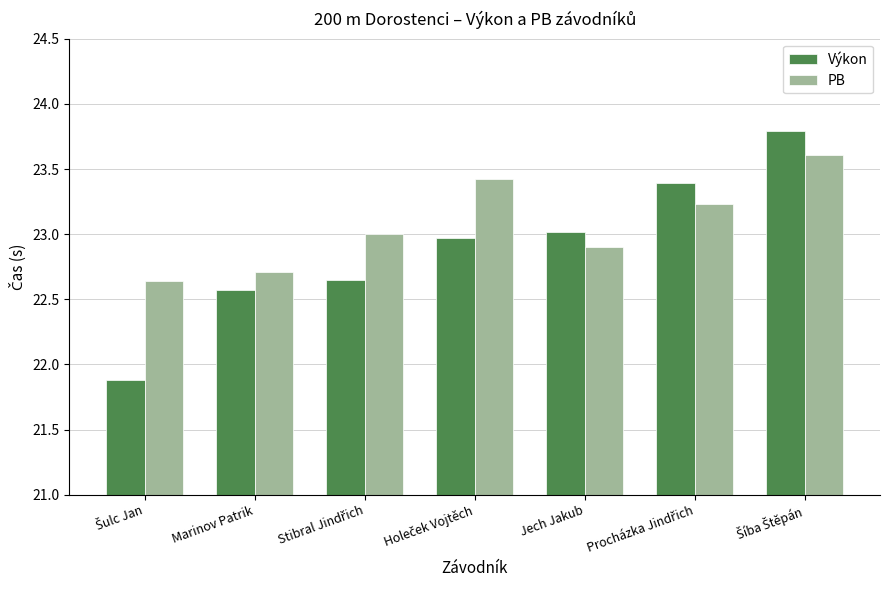

How many bars are there in total?

14